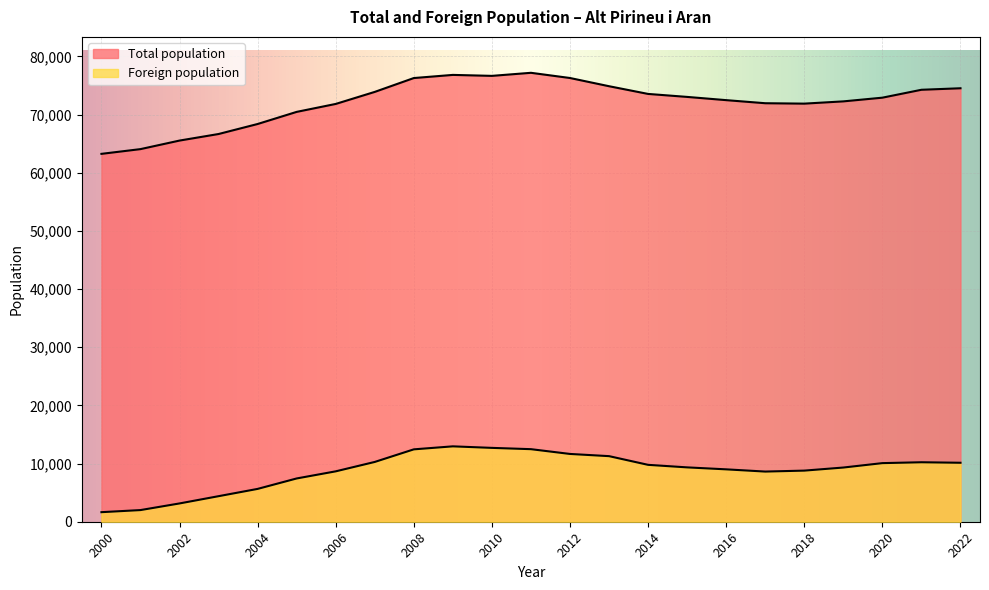

What is the difference between the highest and lowest values at 2016?

63481